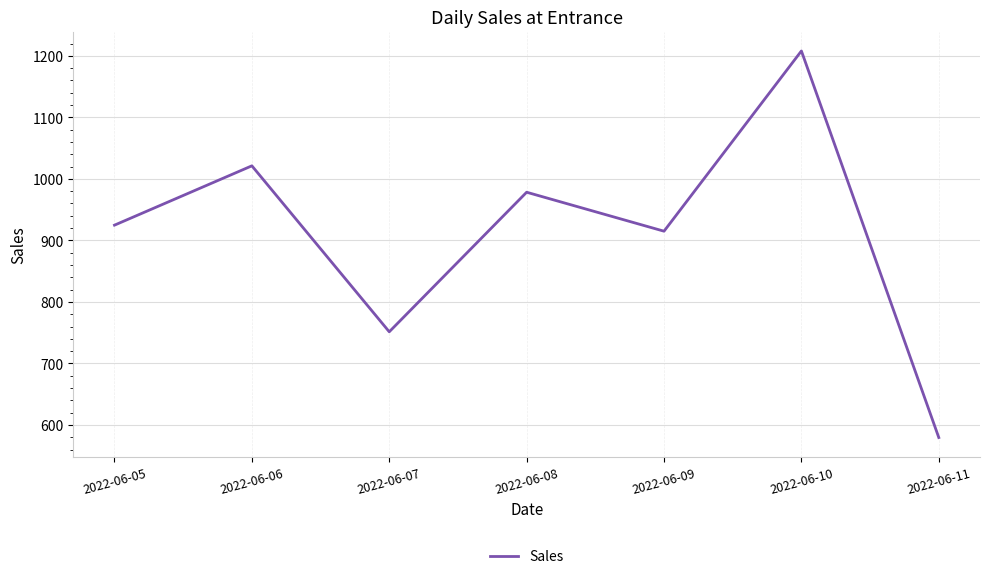

True or false: the data shows 1455.4 at 2022-06-08.

False